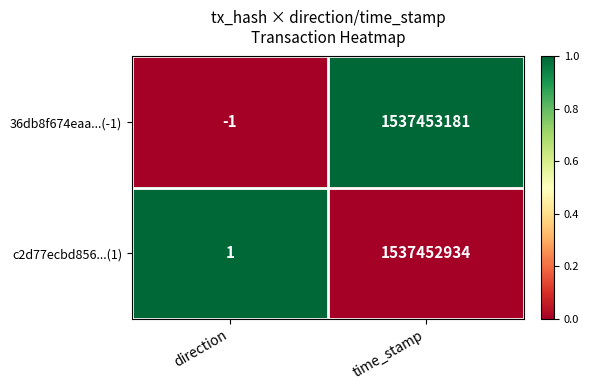

Rank the series by their maximum value, from highest to lowest.

36db8f674eaa...(-1), c2d77ecbd856...(1)